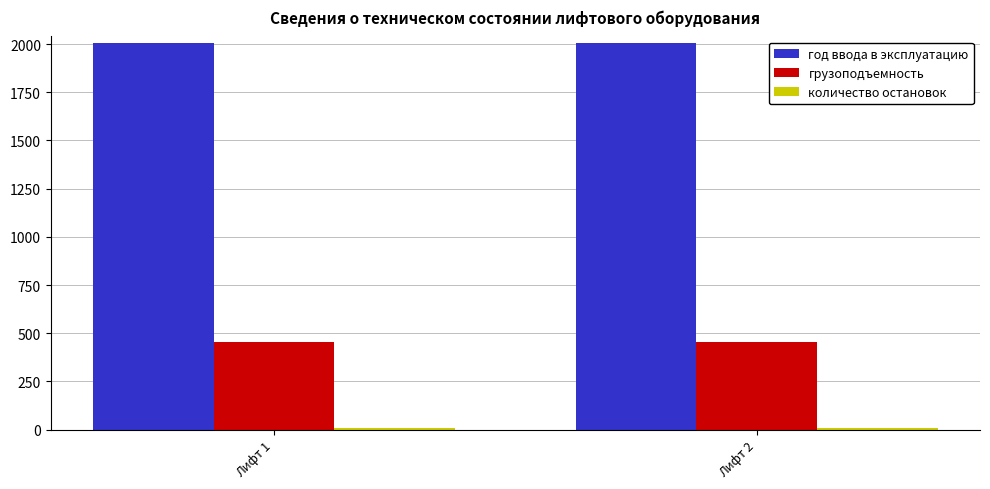

What is the maximum value for год ввода в эксплуатацию?

2007